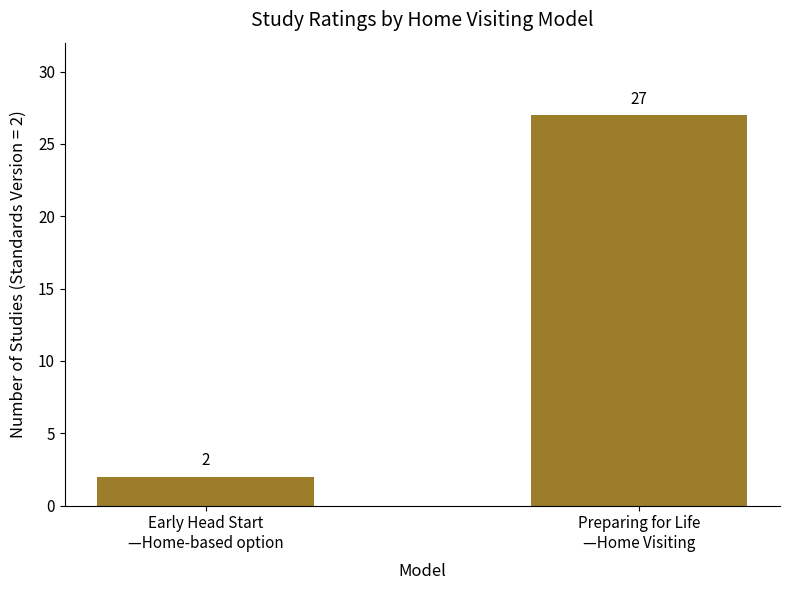

Reading left to right, extract all data points from this chart.

Early Head Start
—Home-based option=2	Preparing for Life
—Home Visiting=27